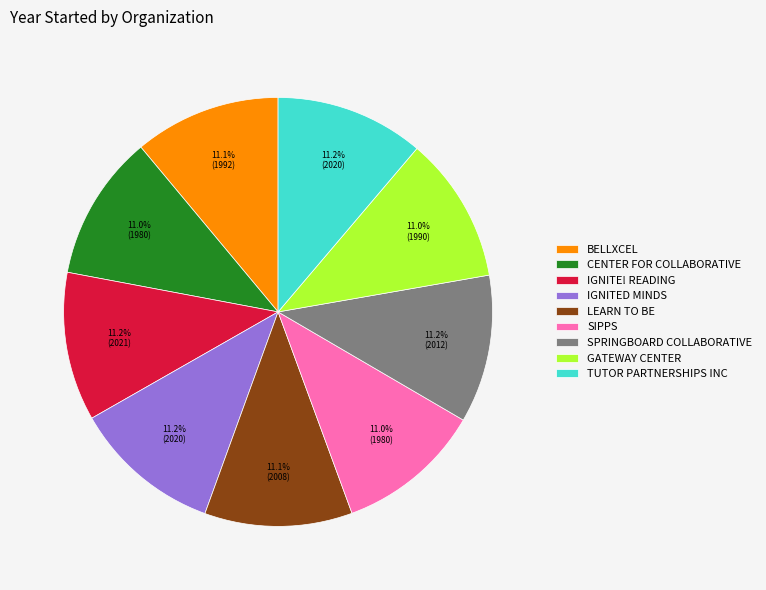

Does any single category account for the majority?

No